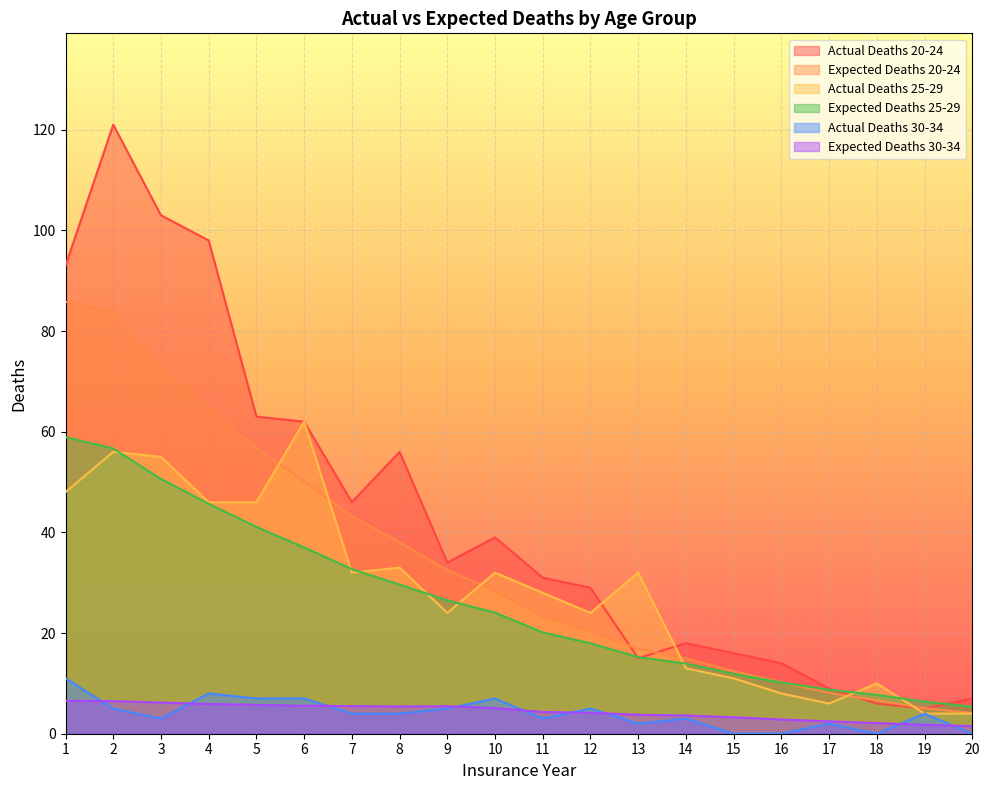

How many lines are shown in the chart?

6